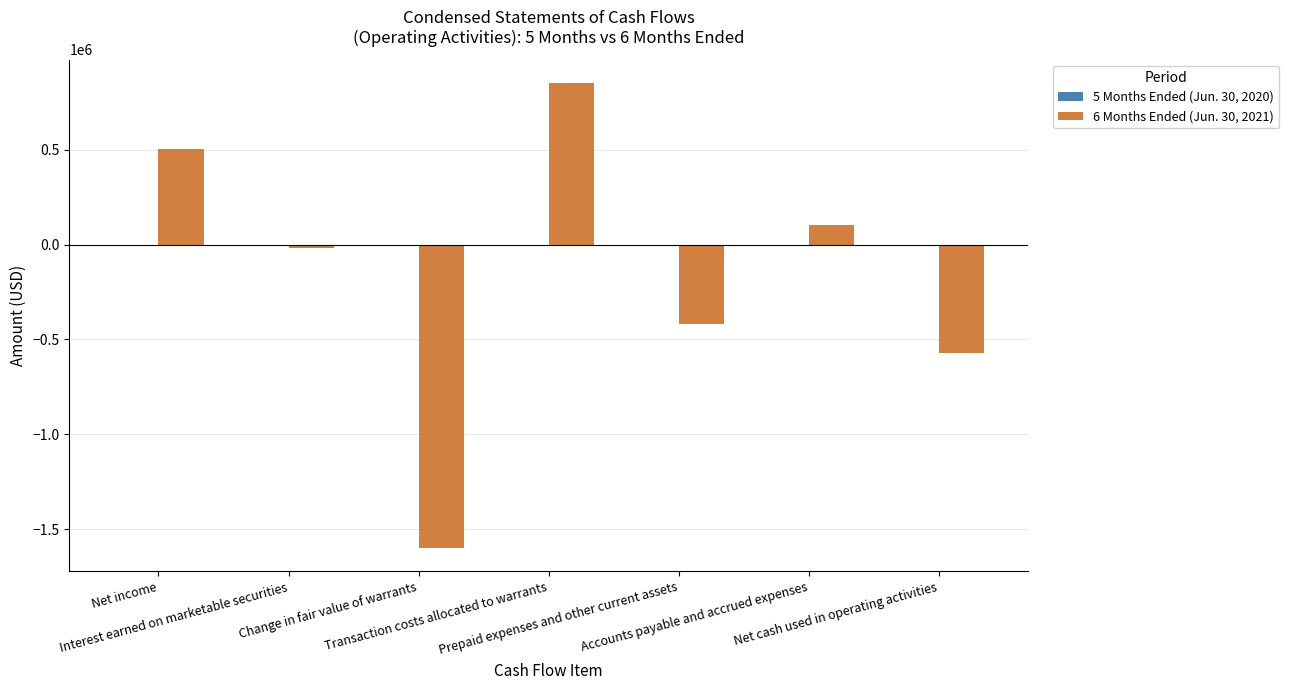

What is the difference between the maximum and minimum values?

2453386